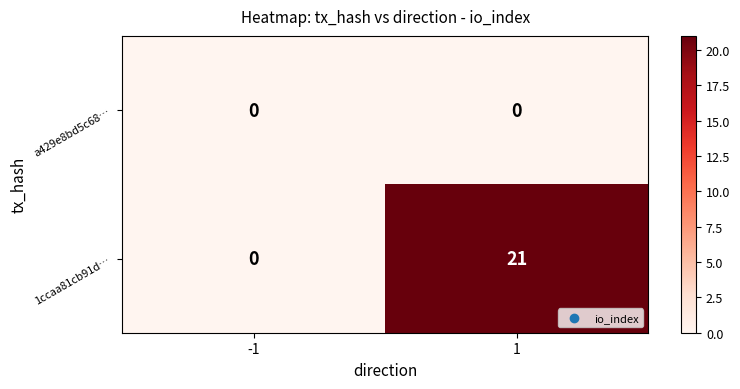

What is the maximum value shown in the chart?

21